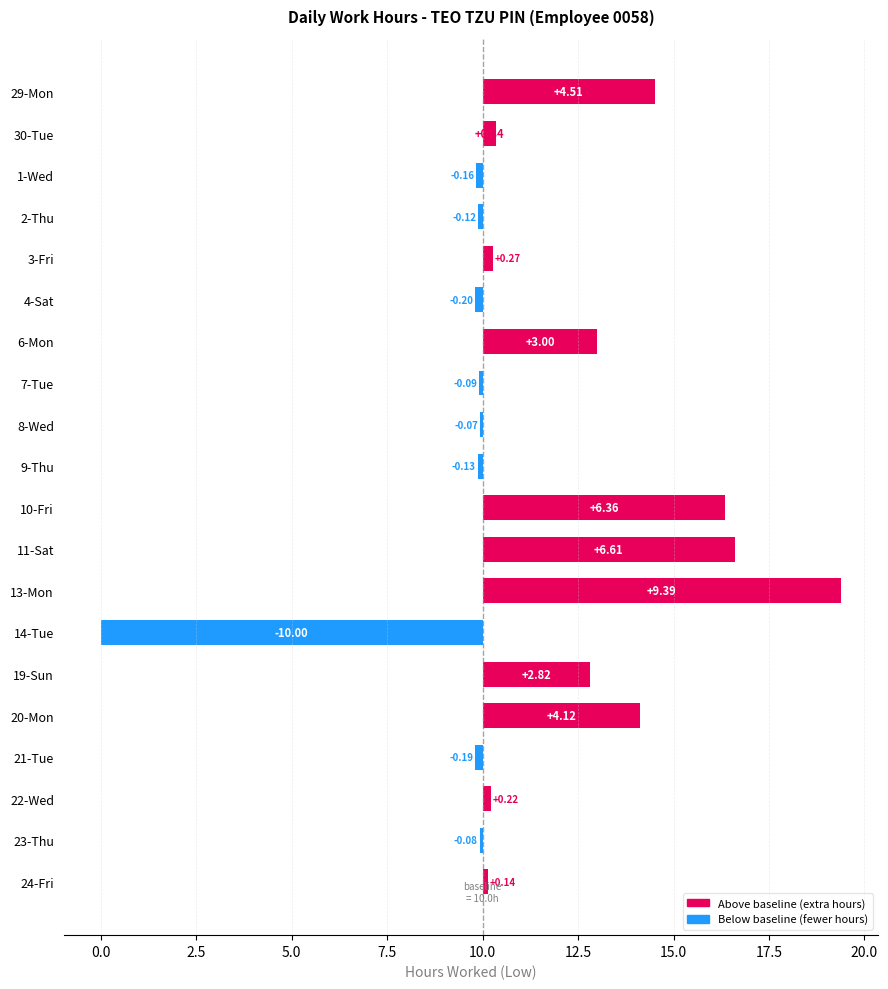

What is the minimum value shown in the chart?

-10.0